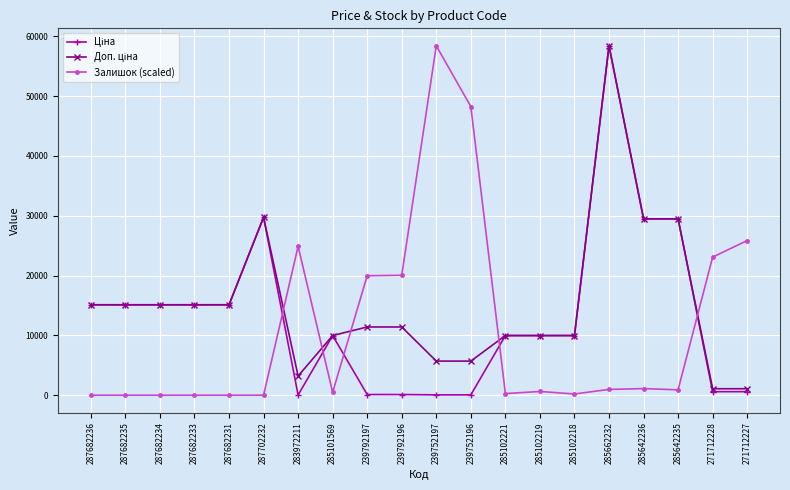

What is the value of the Залишок (scaled) point at the 18th from the left?

898.9